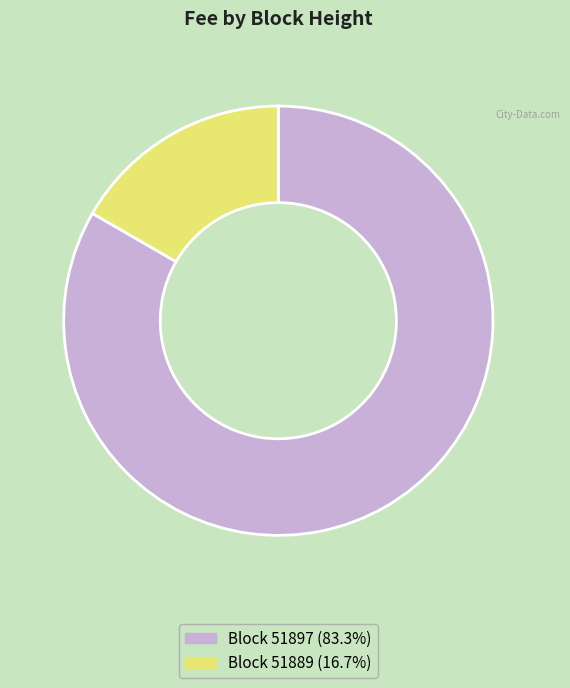

Does any single category account for the majority?

Yes